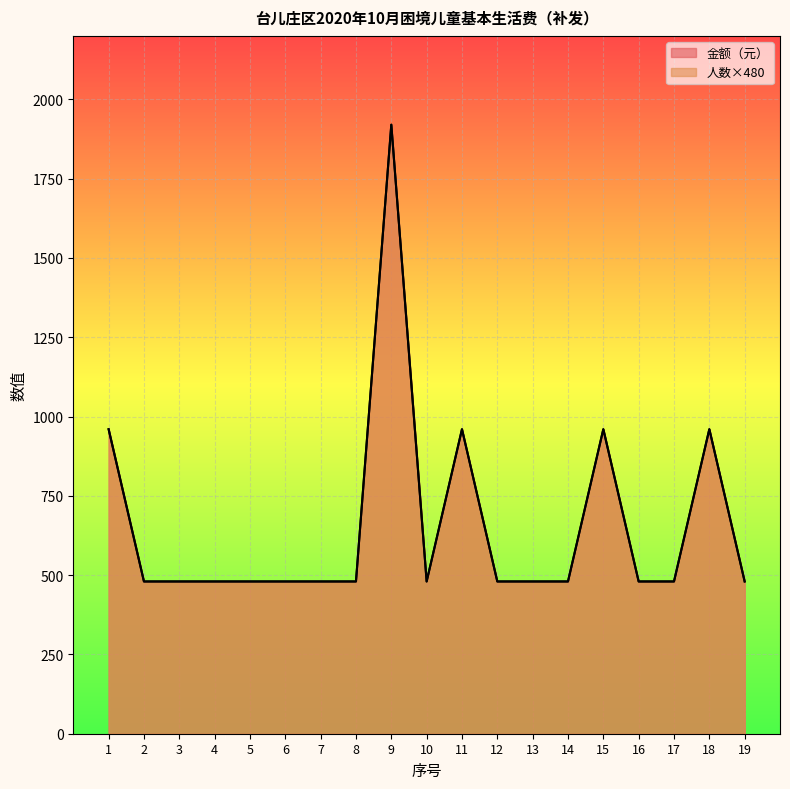

Reading left to right, transcribe all the data shown in this chart.

金额（元）: 1=960	2=480	3=480	4=480	5=480	6=480	7=480	8=480	9=1920	10=480	11=960	12=480	13=480	14=480	15=960	16=480	17=480	18=960	19=480
人数: 1=960	2=480	3=480	4=480	5=480	6=480	7=480	8=480	9=1920	10=480	11=960	12=480	13=480	14=480	15=960	16=480	17=480	18=960	19=480